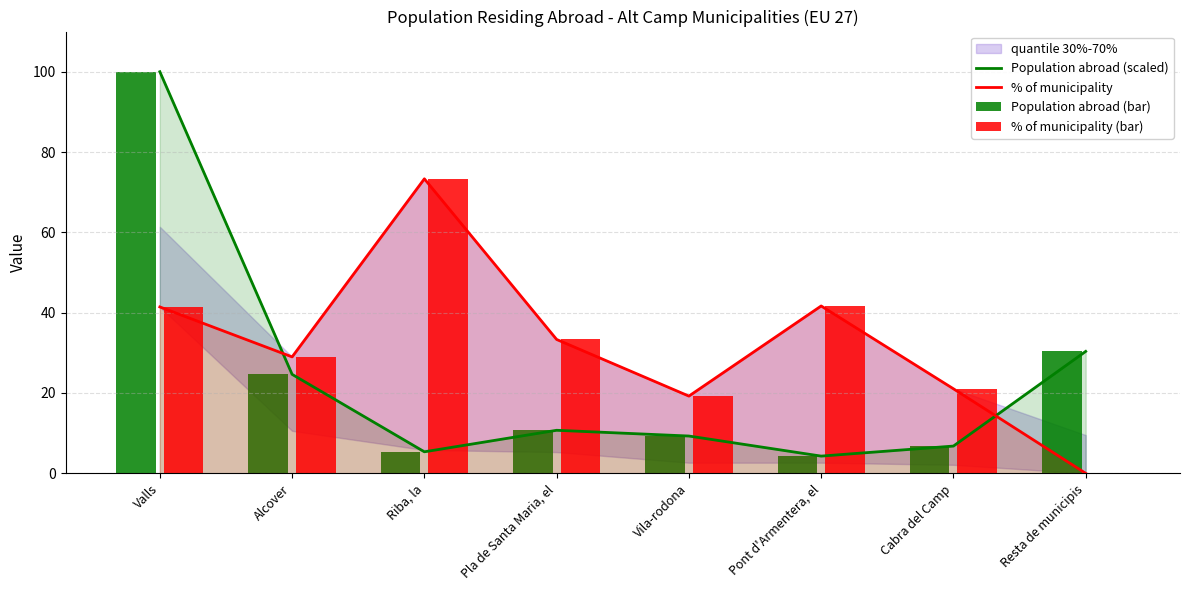

Which category has the lowest value in the % of municipality series?

Resta de municipis